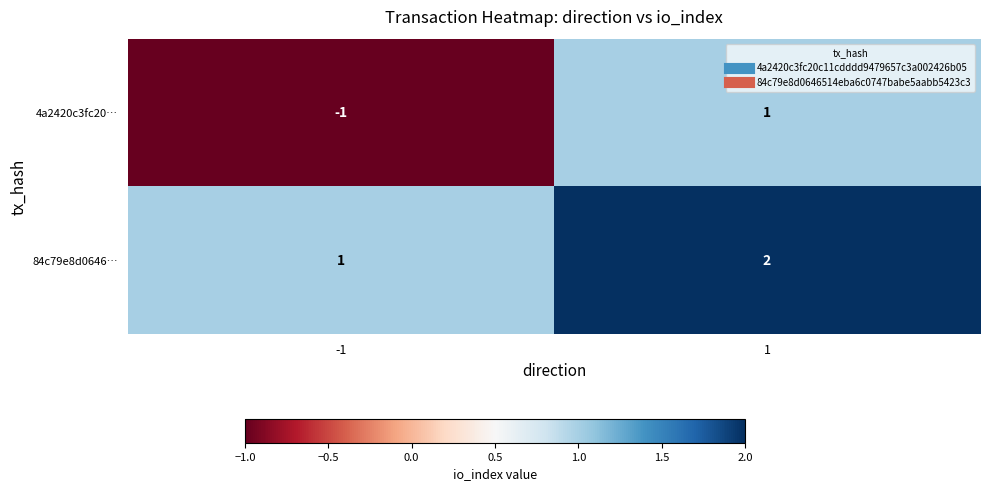

Which series changed the most between -1 and 1?

4a2420c3fc20…